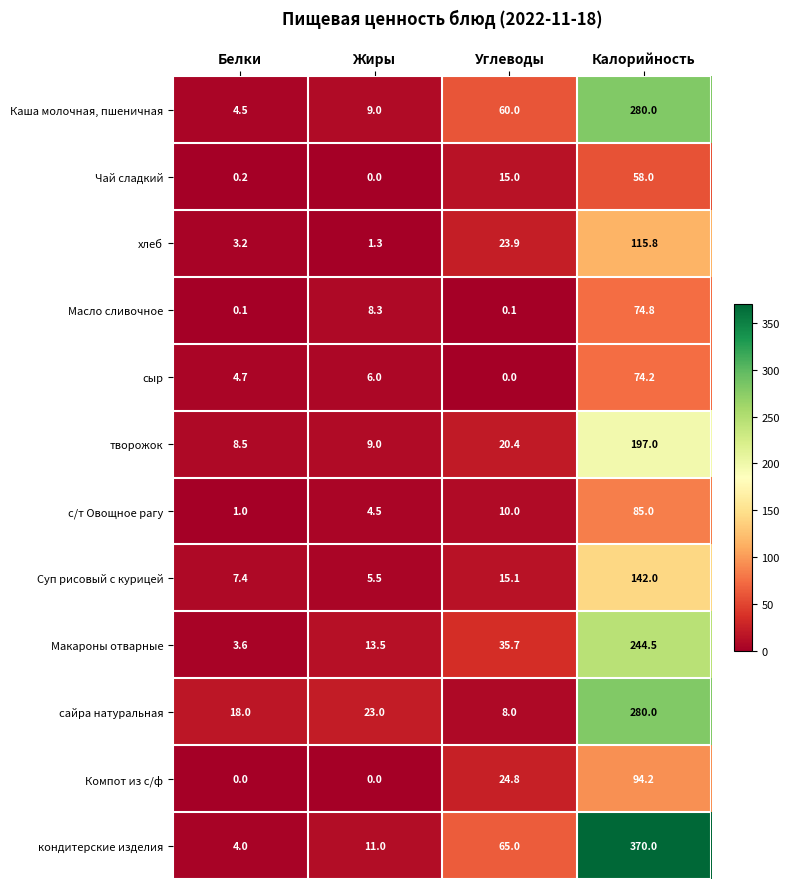

Is it true that Макароны отварные equals 3.6 at Белки?

True